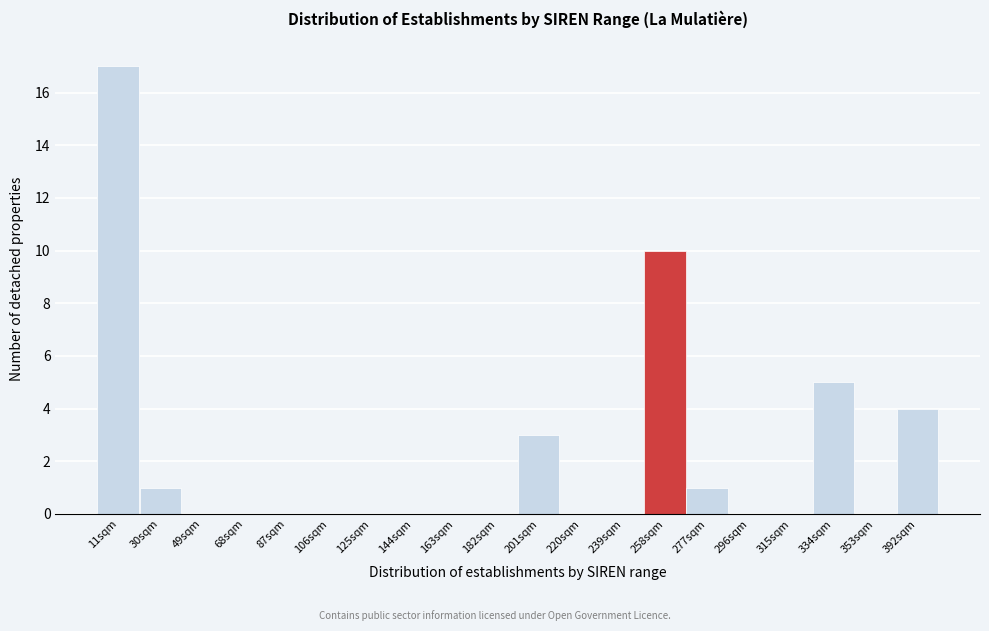

Reading right to left, transcribe all the data shown in this chart.

392sqm=4	353sqm=0	334sqm=5	315sqm=0	296sqm=0	277sqm=1	258sqm=10	239sqm=0	220sqm=0	201sqm=3	182sqm=0	163sqm=0	144sqm=0	125sqm=0	106sqm=0	87sqm=0	68sqm=0	49sqm=0	30sqm=1	11sqm=17